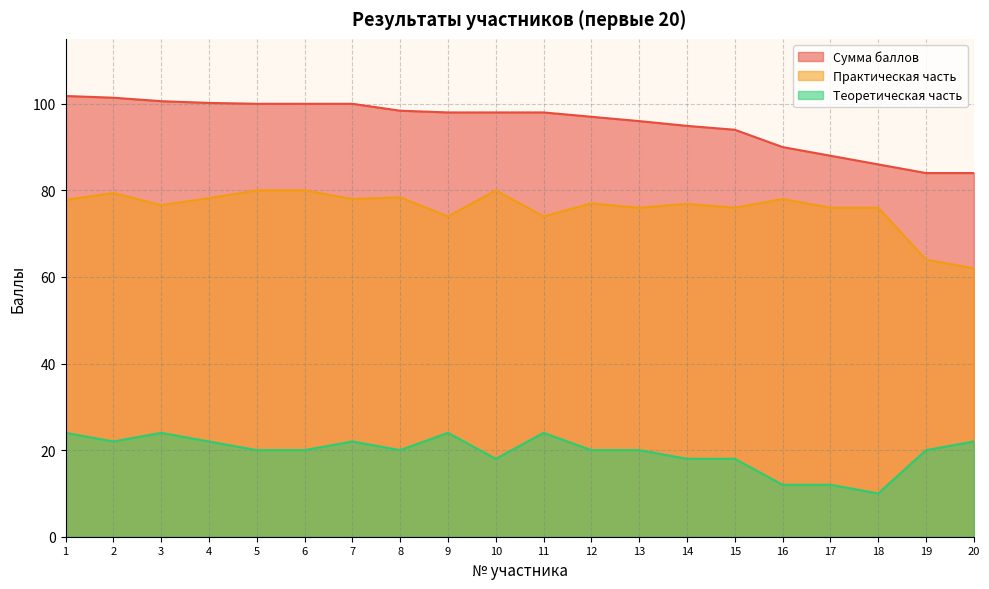

What is the spread (max minus min) of values at 10?

80.0